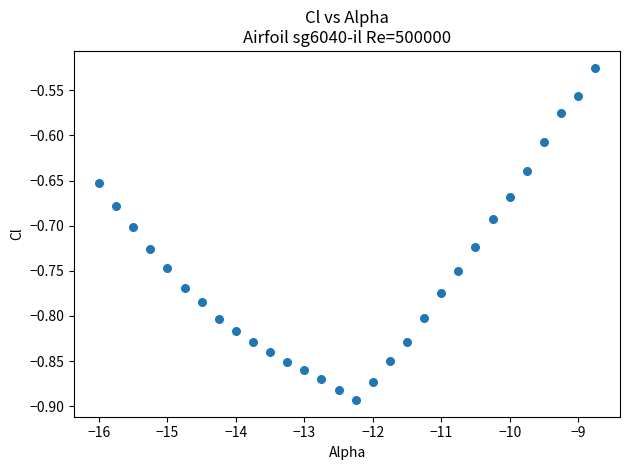

What is the range of X values (max minus min)?

7.2